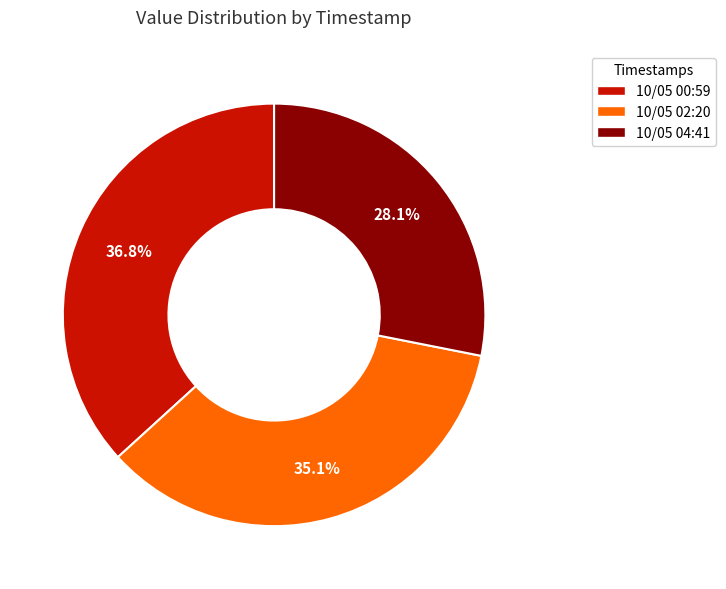

What is the ratio of the value at 10/05 00:59 to the value at 10/05 04:41?

1.3